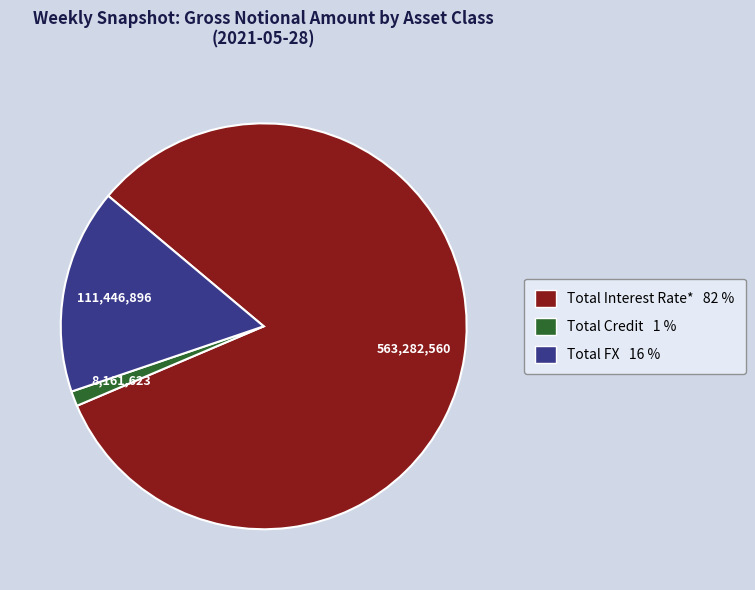

True or false: Total Interest Rate* accounts for 82% of the total.

True